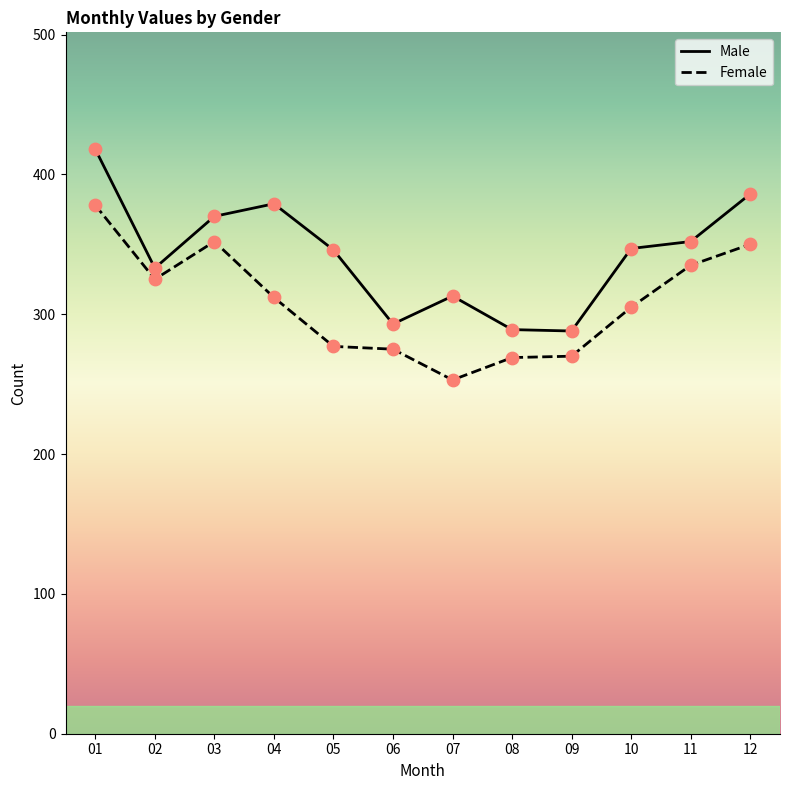

What are all the series names shown in the legend?

Male, Female